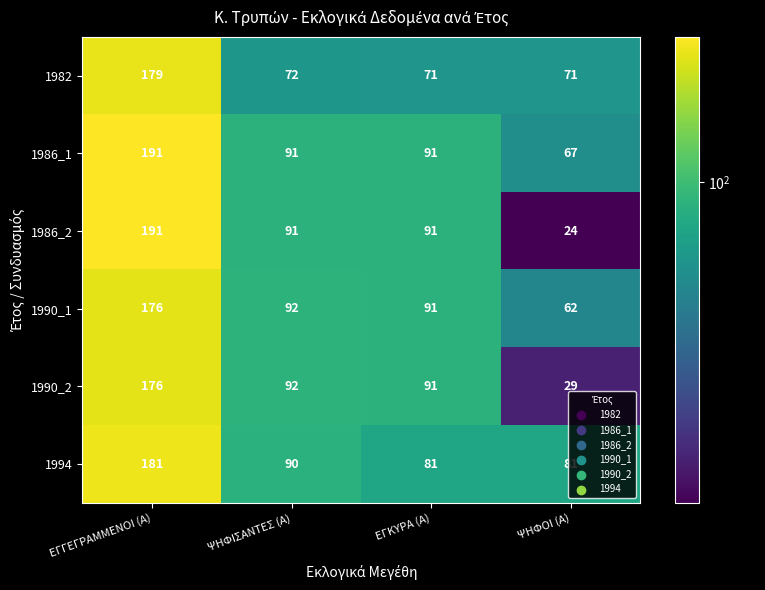

What is the difference between the highest and lowest values at ΕΓΚΥΡΑ (Α)?

20